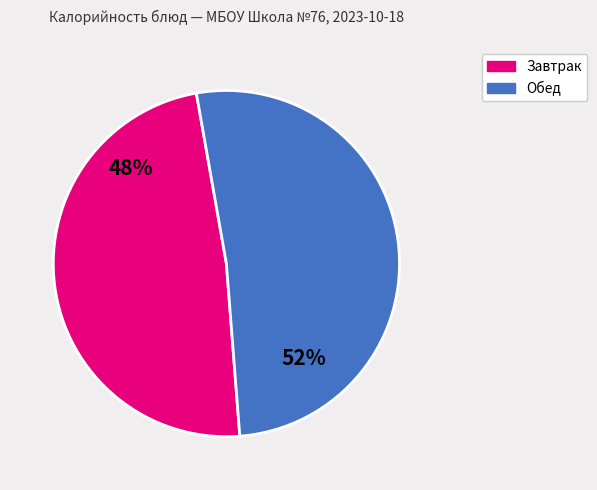

Between Завтрак and Обед, which is larger?

Обед